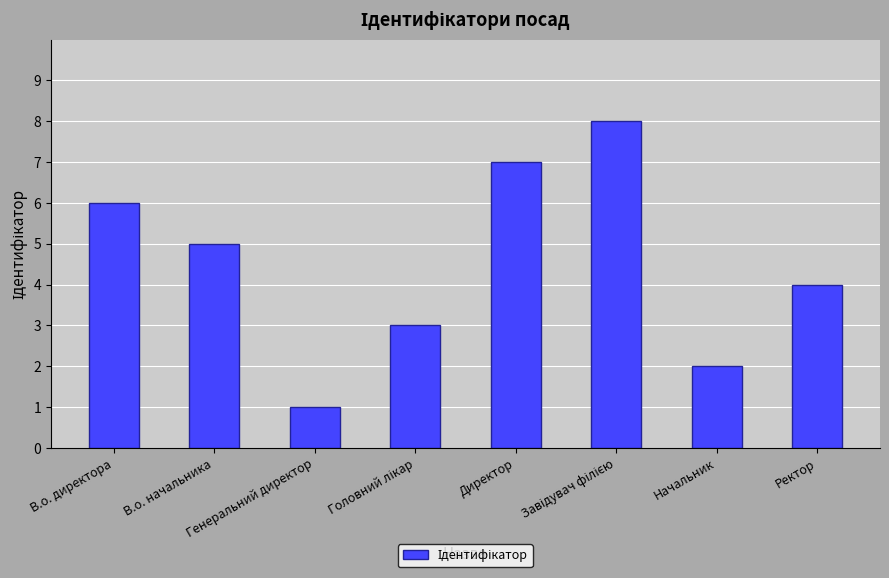

What is the label of the 2nd bar from the left?

В.о. начальника